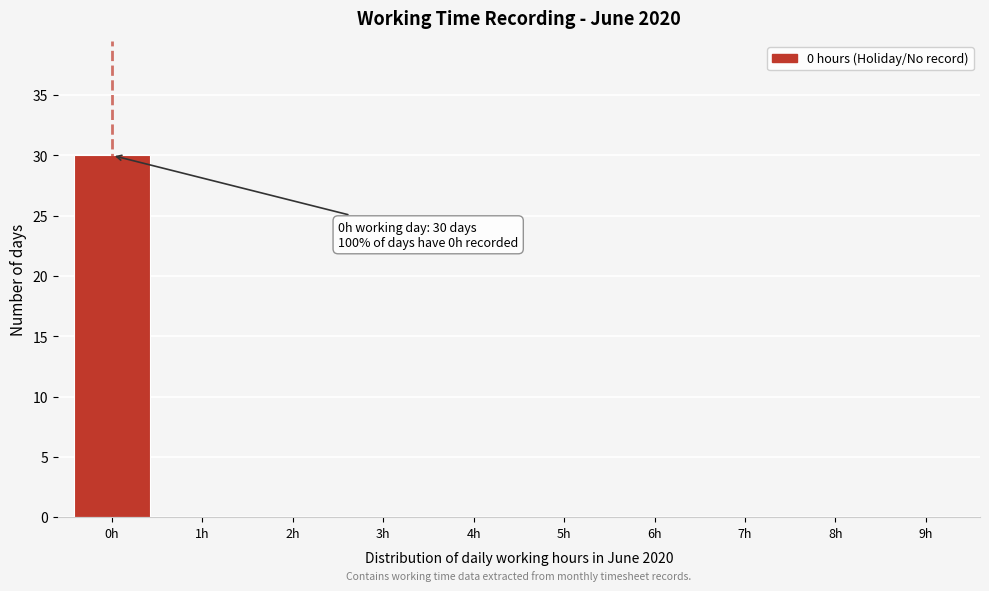

Reading left to right, list all the values displayed in this chart.

0h=30	1h=0	2h=0	3h=0	4h=0	5h=0	6h=0	7h=0	8h=0	9h=0